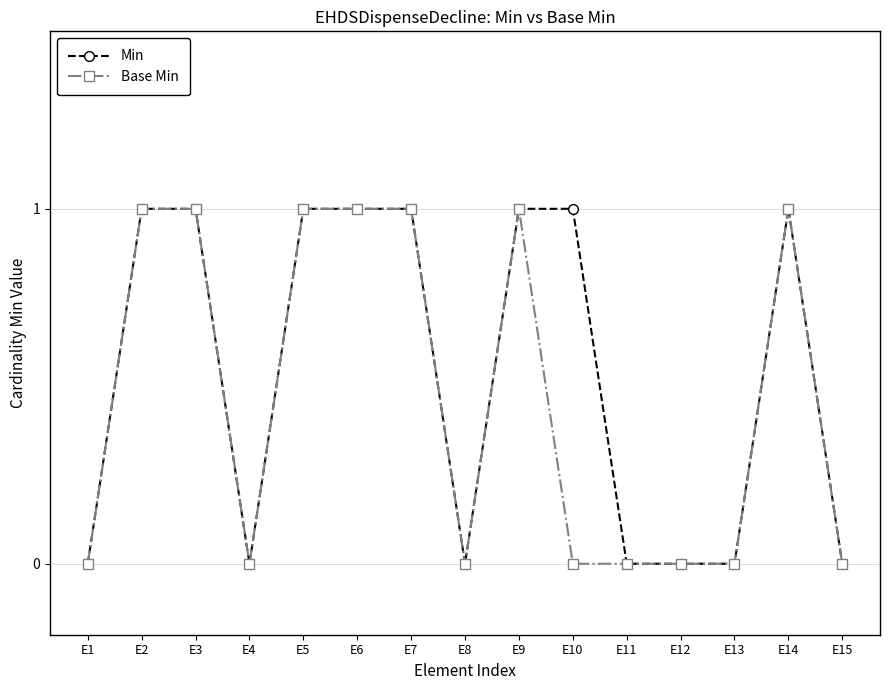

What is the sum of the Min values at E5 and E9?

2